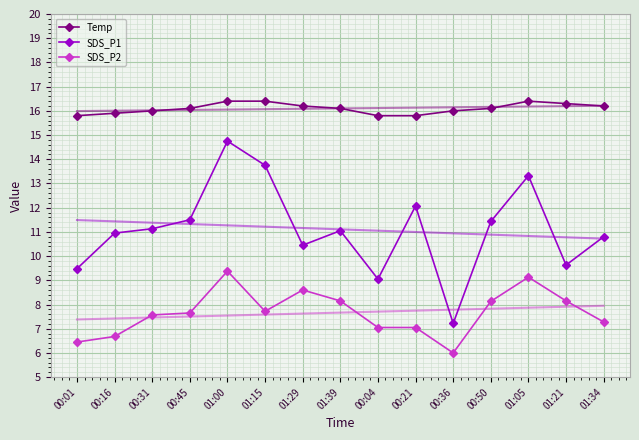

How many values in the SDS_P1 series exceed 11?

8